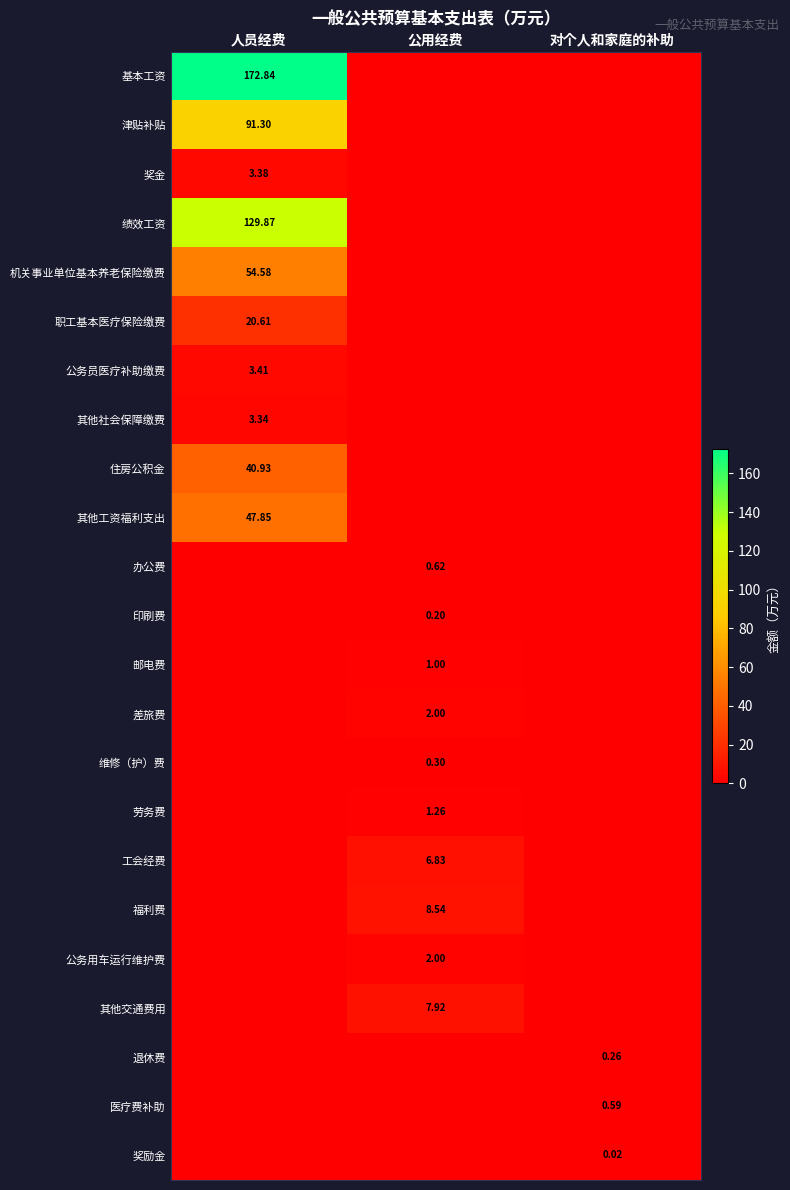

How many positive values does the 邮电费 series have?

1